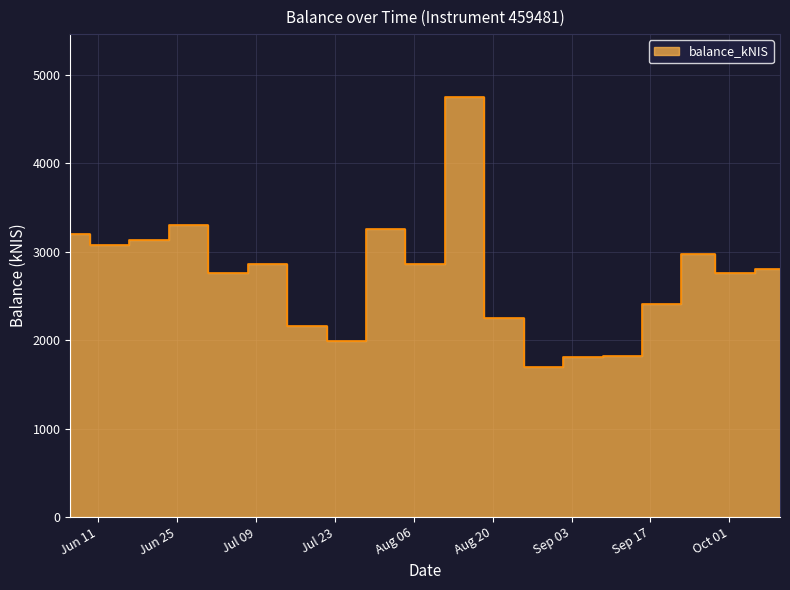

What is the difference between the maximum and minimum values?

3057.8